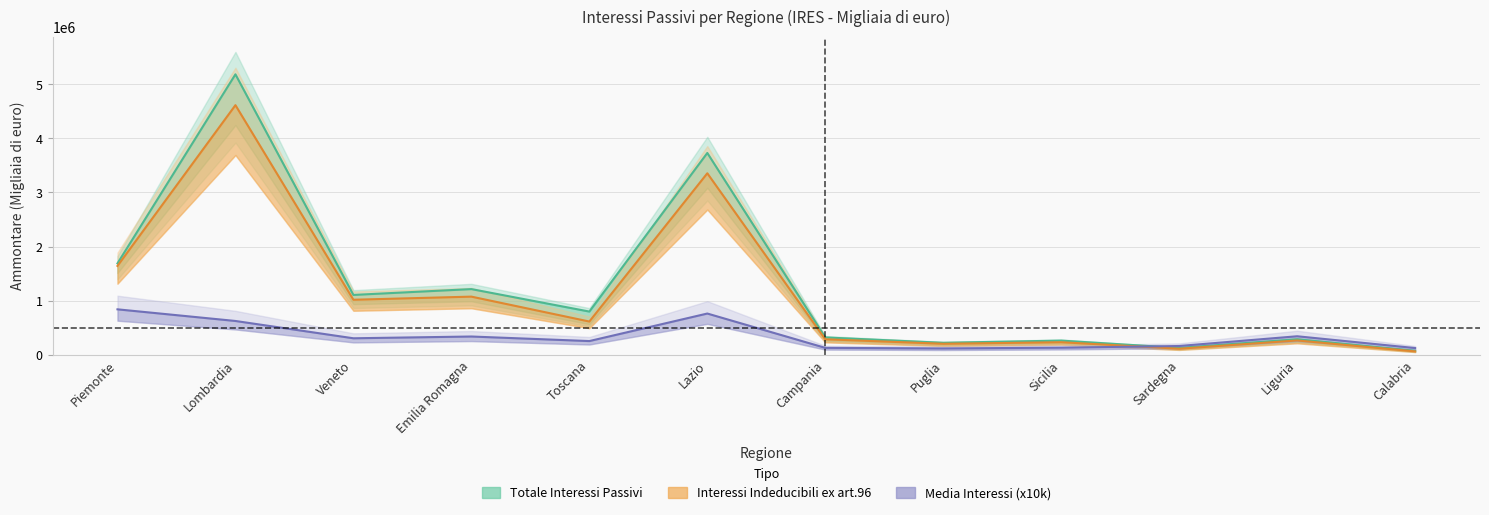

What value does the Media passivi series have at Piemonte?

840100.0